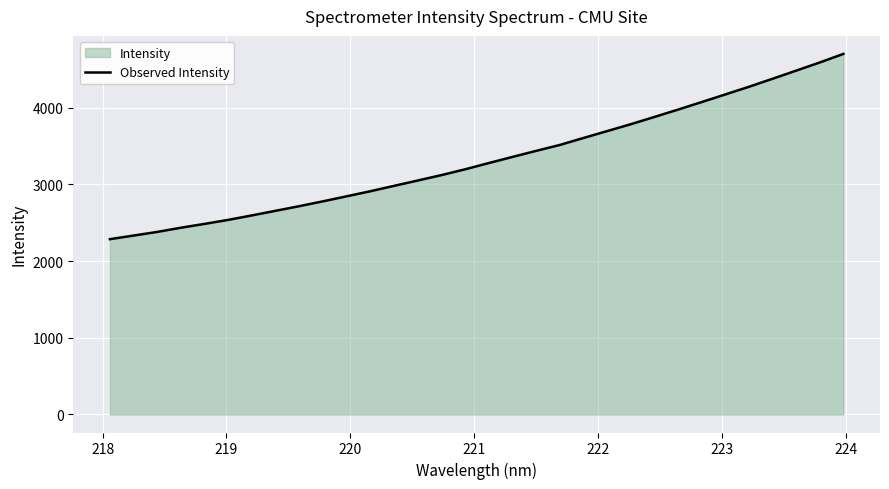

What is the greatest value displayed?

4702.1